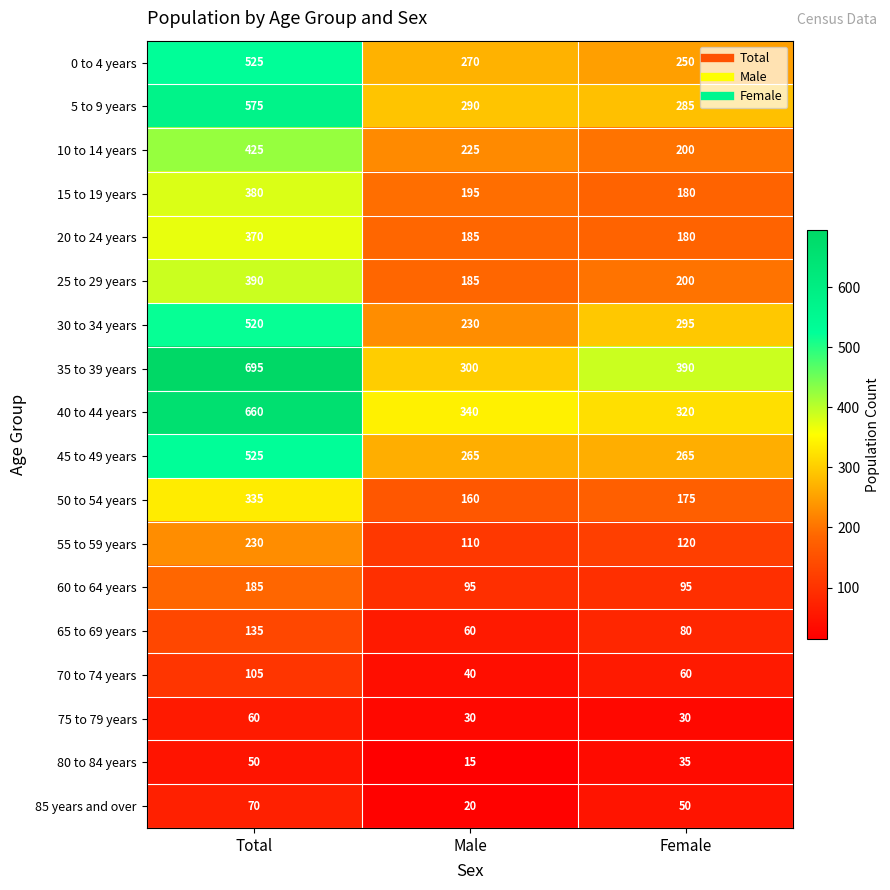

The 55 to 59 years series shows 377 at Total. True or false?

False